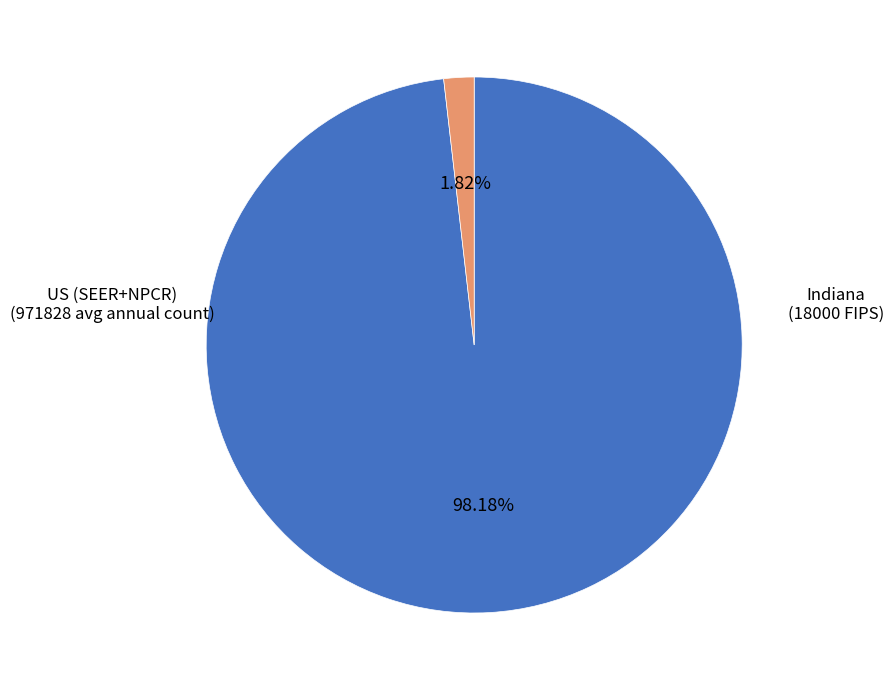

To the nearest percent, what is the difference between the US (SEER+NPCR) and Indiana slice percentages?

96%